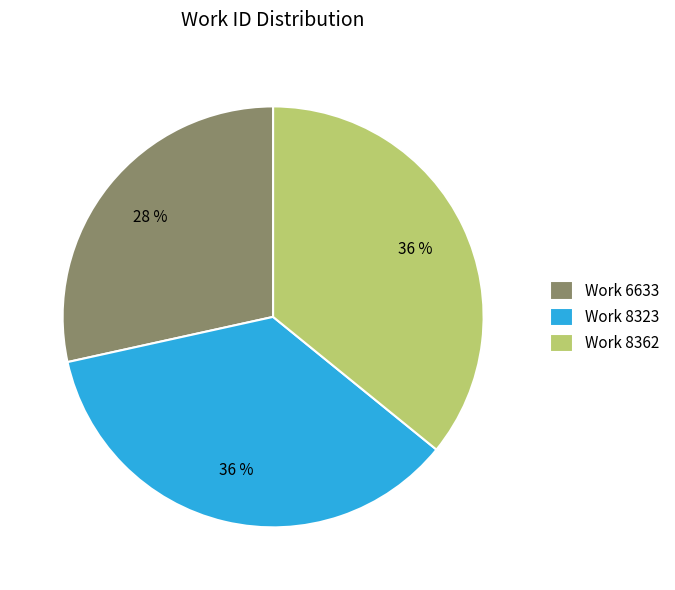

What is the smallest slice in the pie chart?

Work 6633